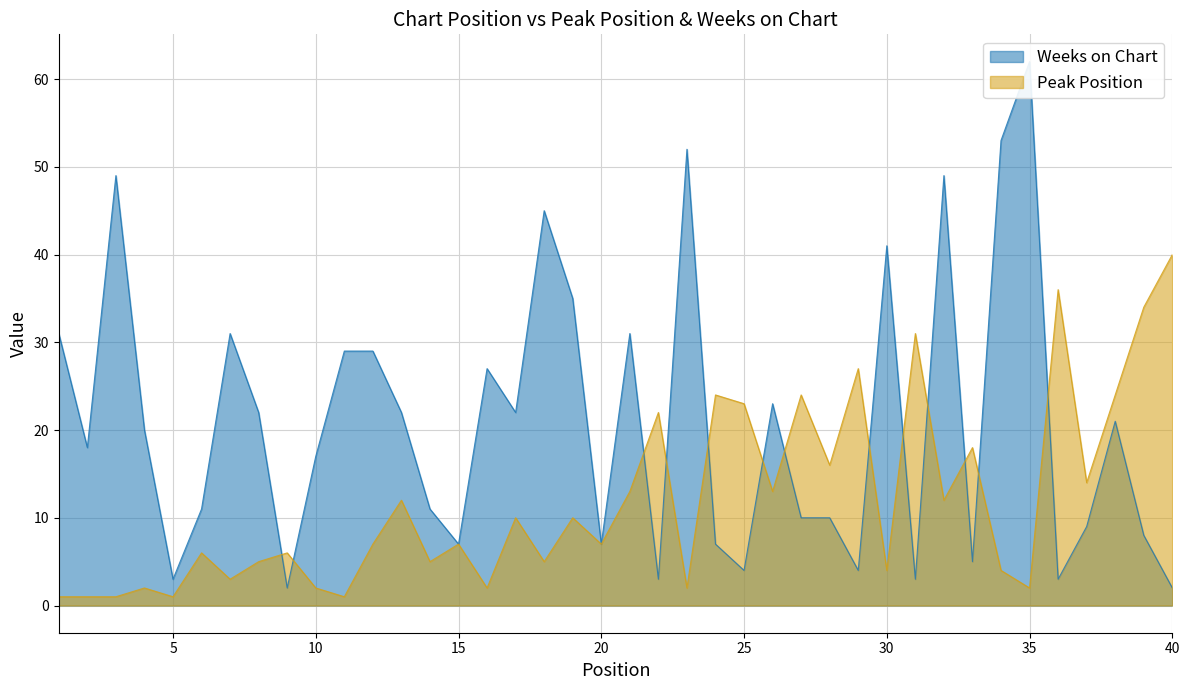

Which series has the largest total across all categories?

Weeks on Chart